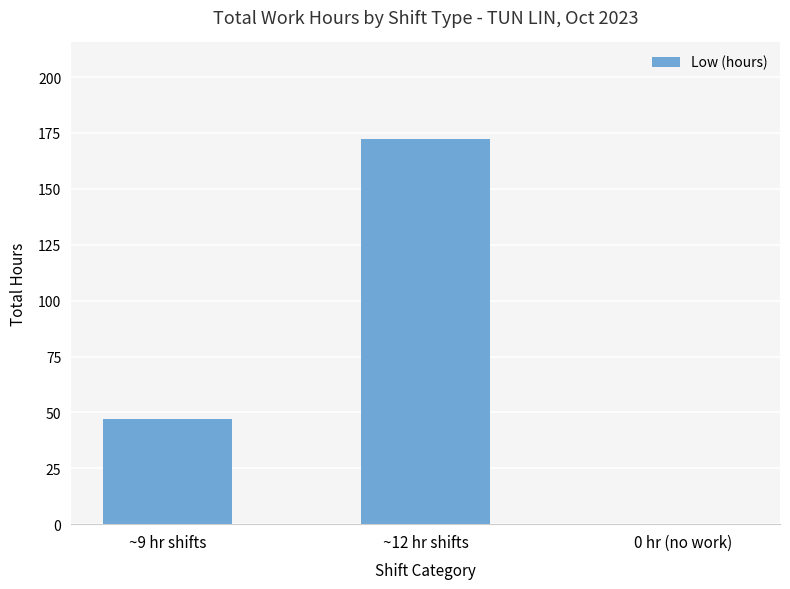

What is the change in value from ~9 hr shifts to 0 hr (no work)?

-47.0